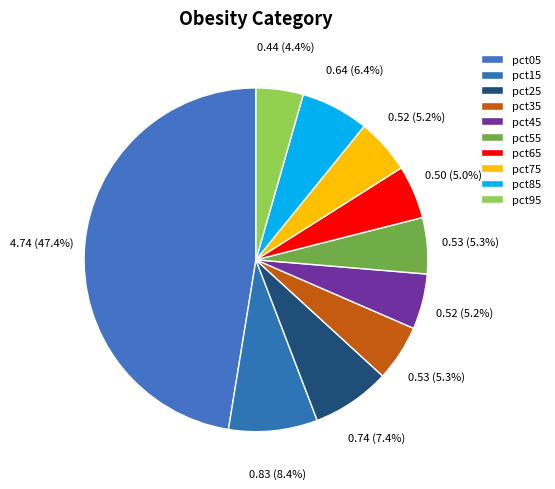

What is the largest slice in the pie chart?

pct05